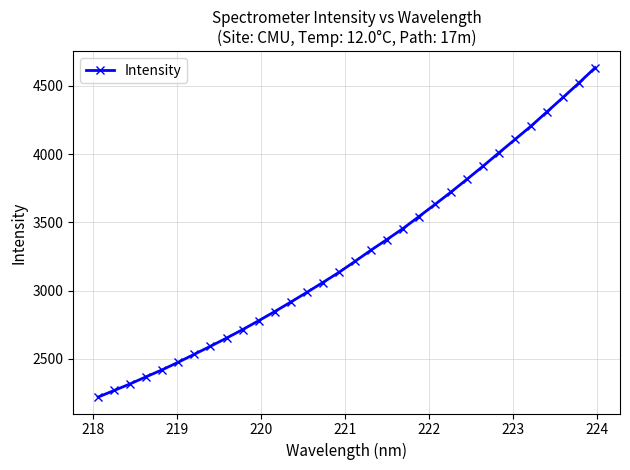

What is the minimum value shown in the chart?

2219.3